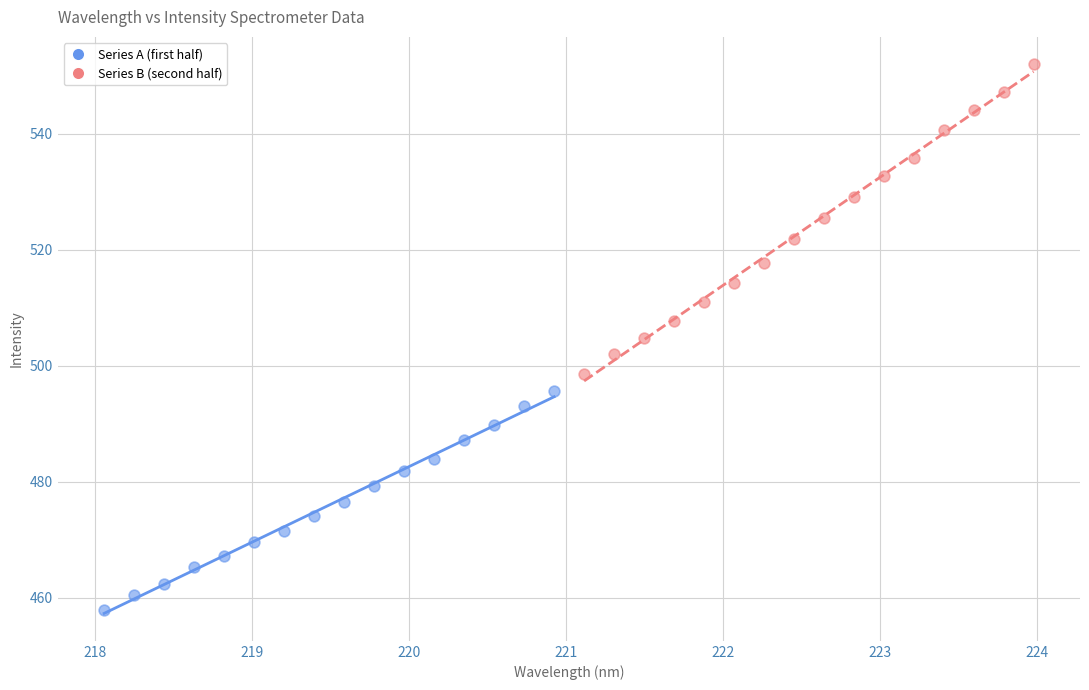

Which series has the largest Y range (max minus min)?

Series B (second half)